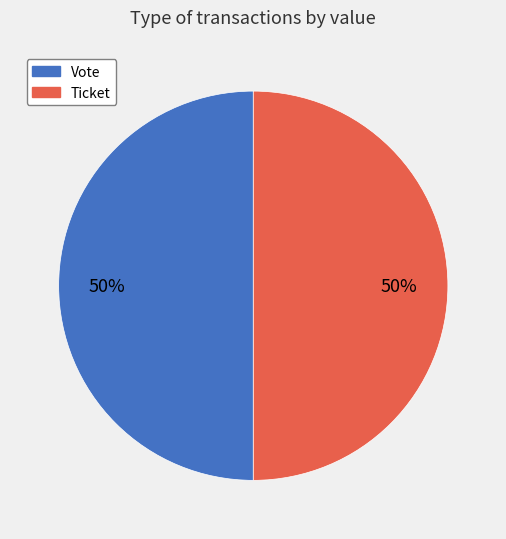

True or false: Ticket accounts for 5% of the total.

False